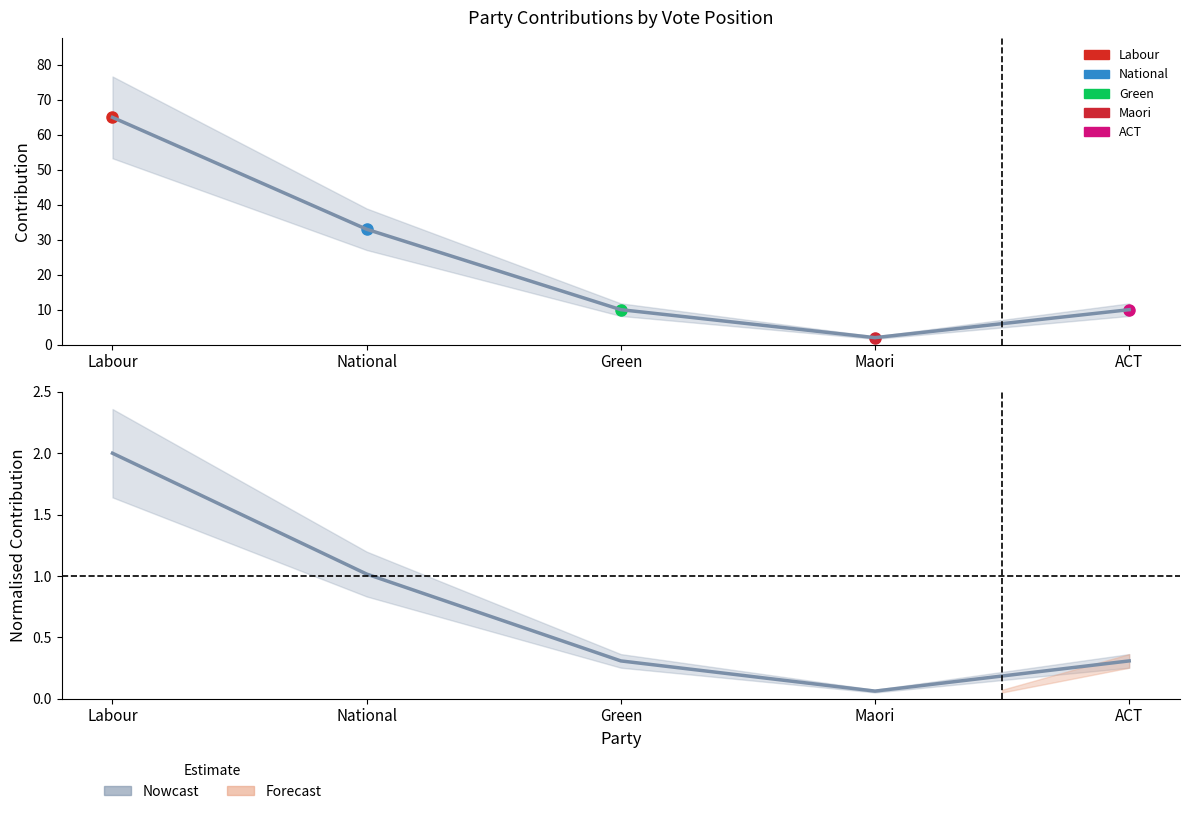

What is the difference between the second highest and minimum values?

1.0